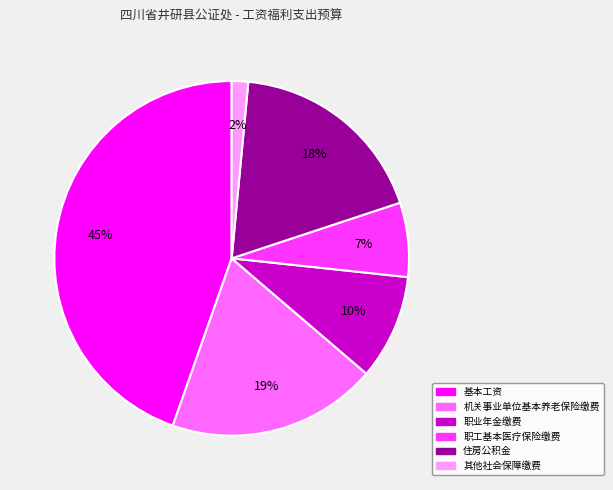

To the nearest percent, what is the difference between the largest and smallest slice percentages?

43%